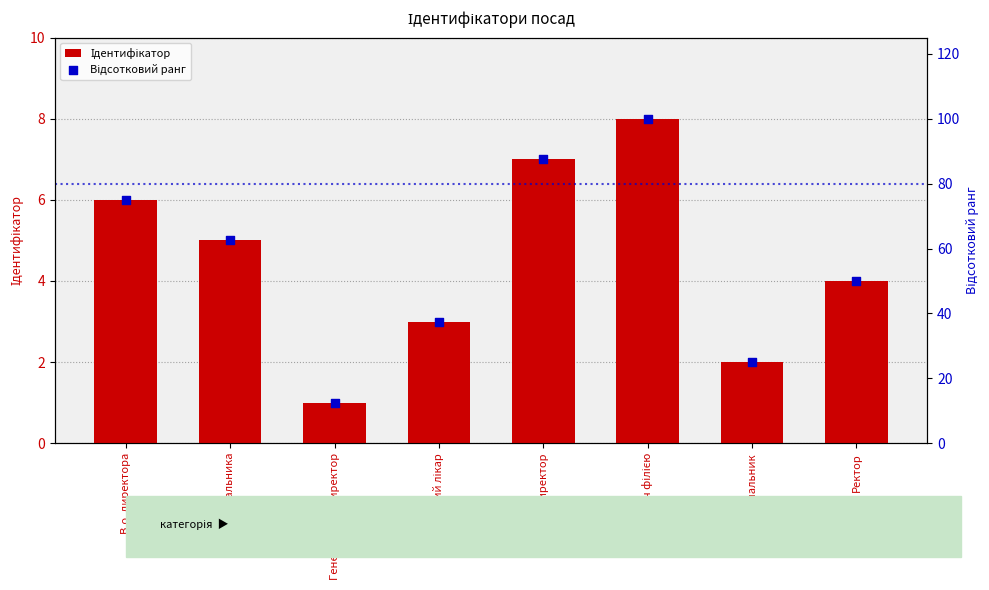

What are all the series names shown in the legend?

Ідентифікатор, Відсотковий ранг